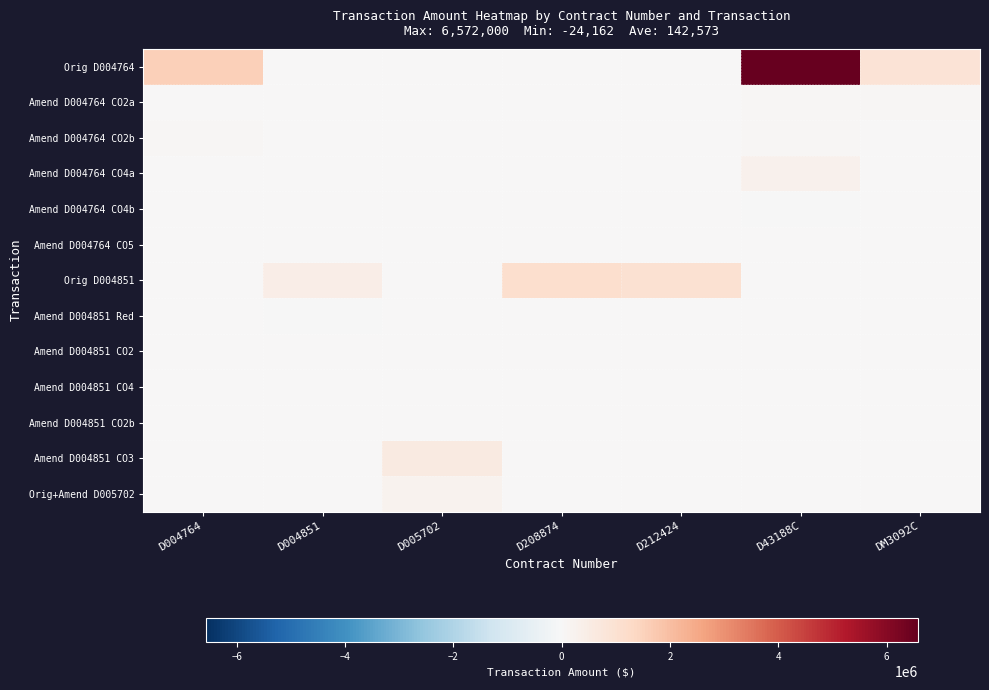

How many series are shown in this chart?

13